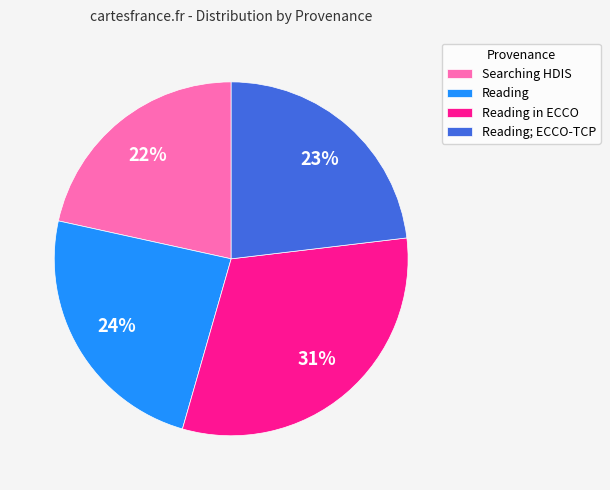

Count the number of slices in the pie.

4